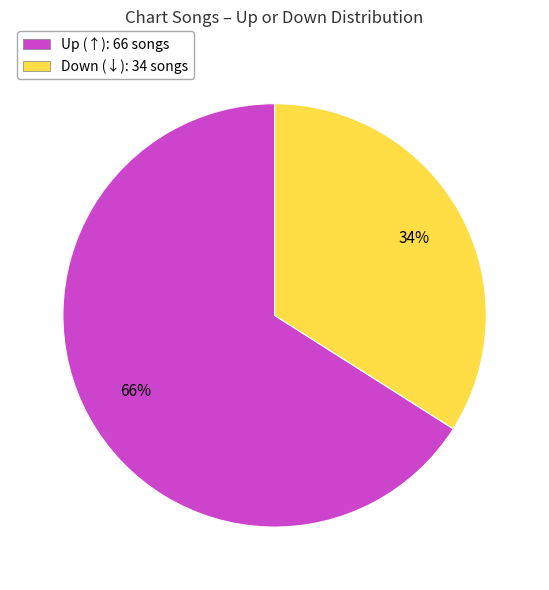

To the nearest percent, what portion does Up (↑): 66 songs represent?

66%